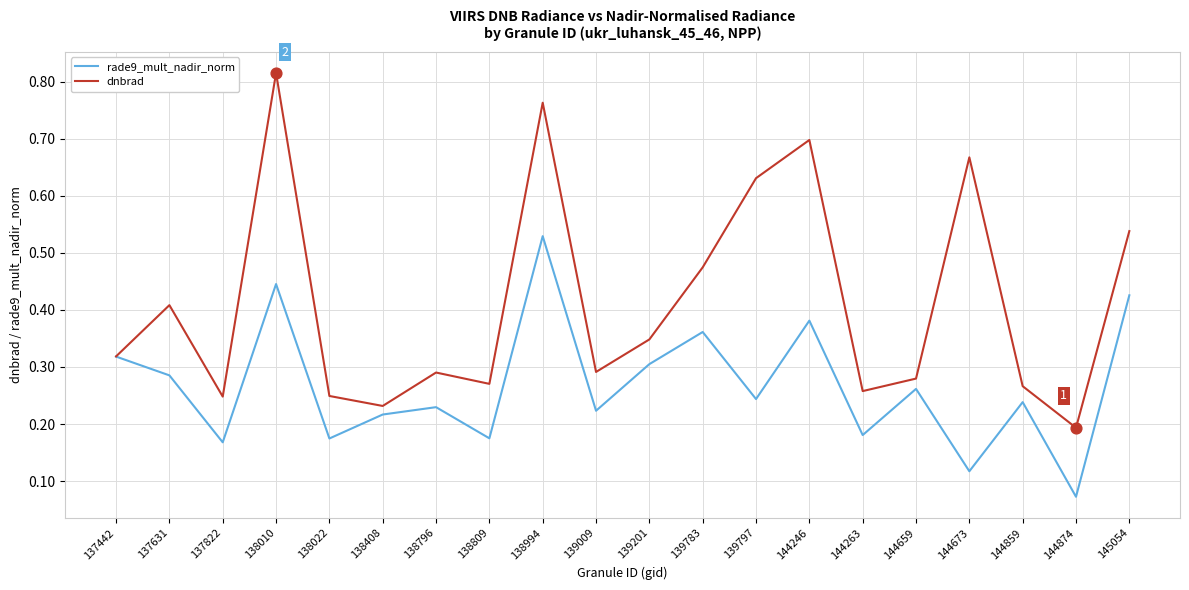

Which series has the largest range (max minus min)?

dnbrad